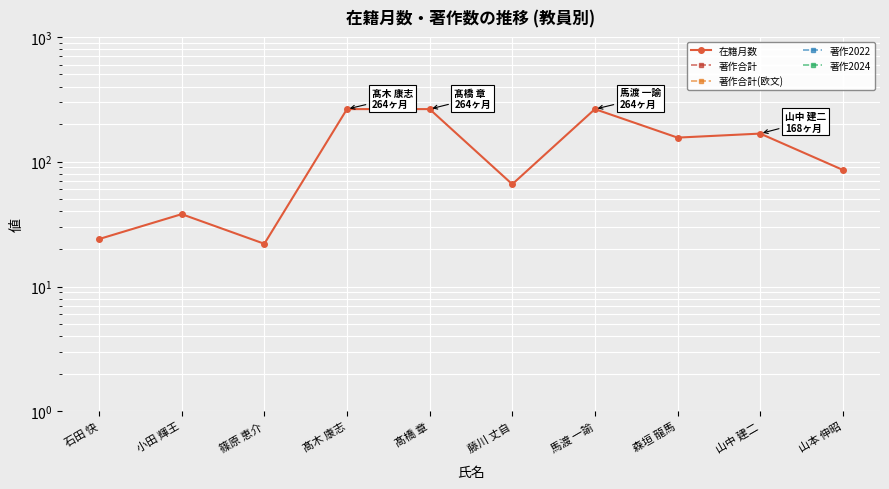

True or false: 著作2022 and 著作合計(欧文) cross at least once.

False